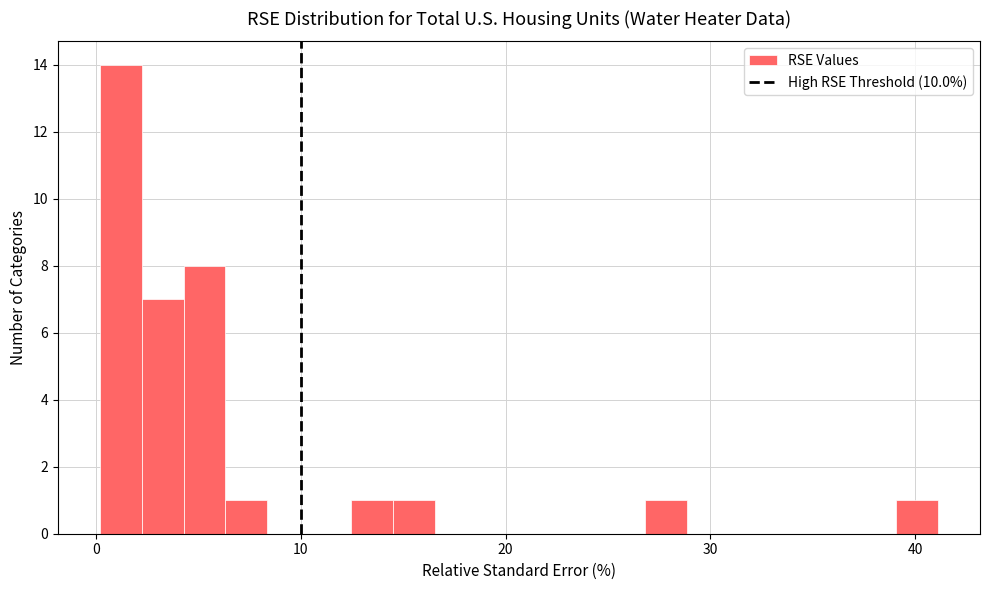

Read against the x-axis, roughly where is the centre of the tallest bar?

1